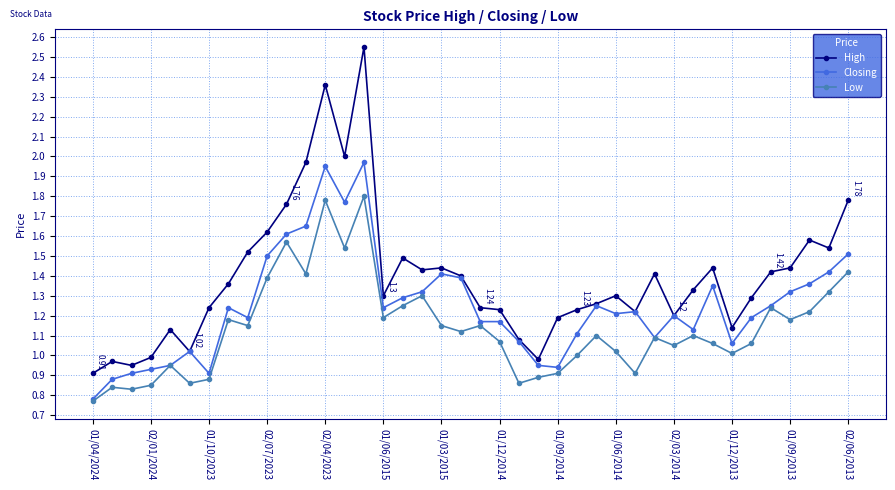

True or false: Low has more than 2 points higher than both neighbors.

True